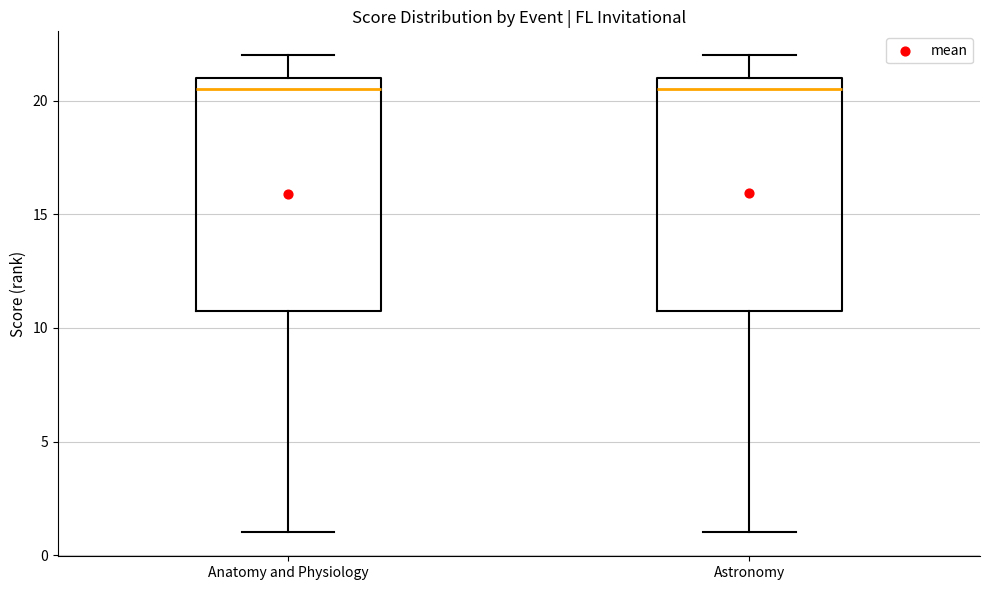

Reading left to right, read every box against the y-axis: the position of its median line, the range the box covers, and the ends of its whiskers. The values are not printed on the chart, so give them approximately, as read against the axis.

Anatomy and Physiology: median 20.5, box 11.0 to 21.0, whiskers 1.0 to 22.0
Astronomy: median 20.5, box 11.0 to 21.0, whiskers 1.0 to 22.0